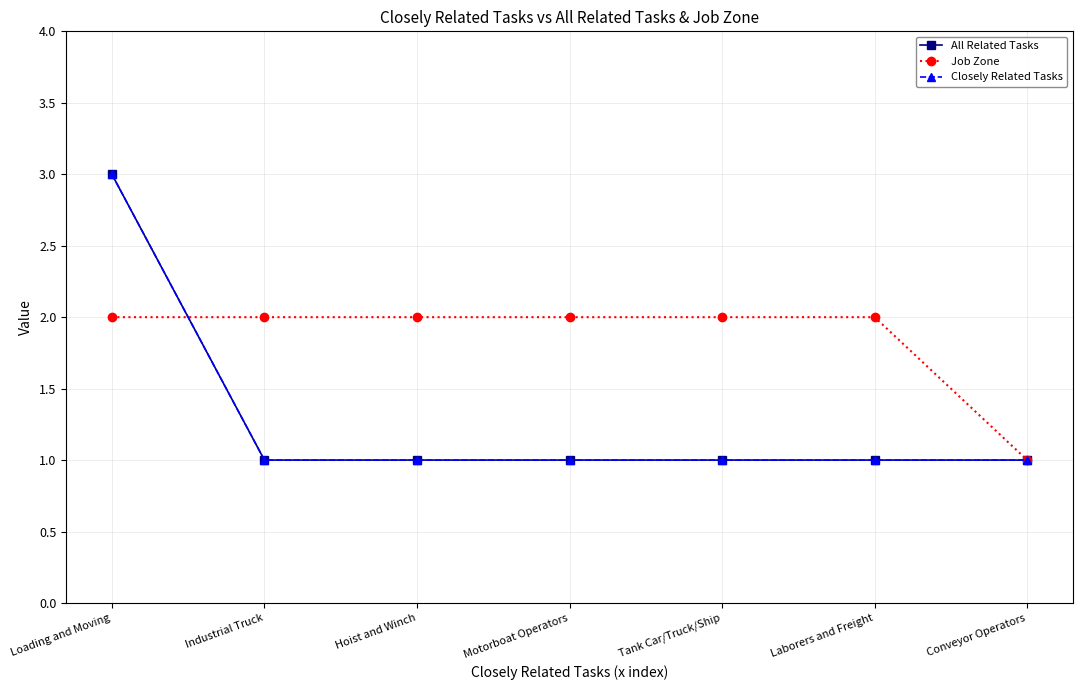

At which category does the chart reach its peak across all series?

Loading and Moving